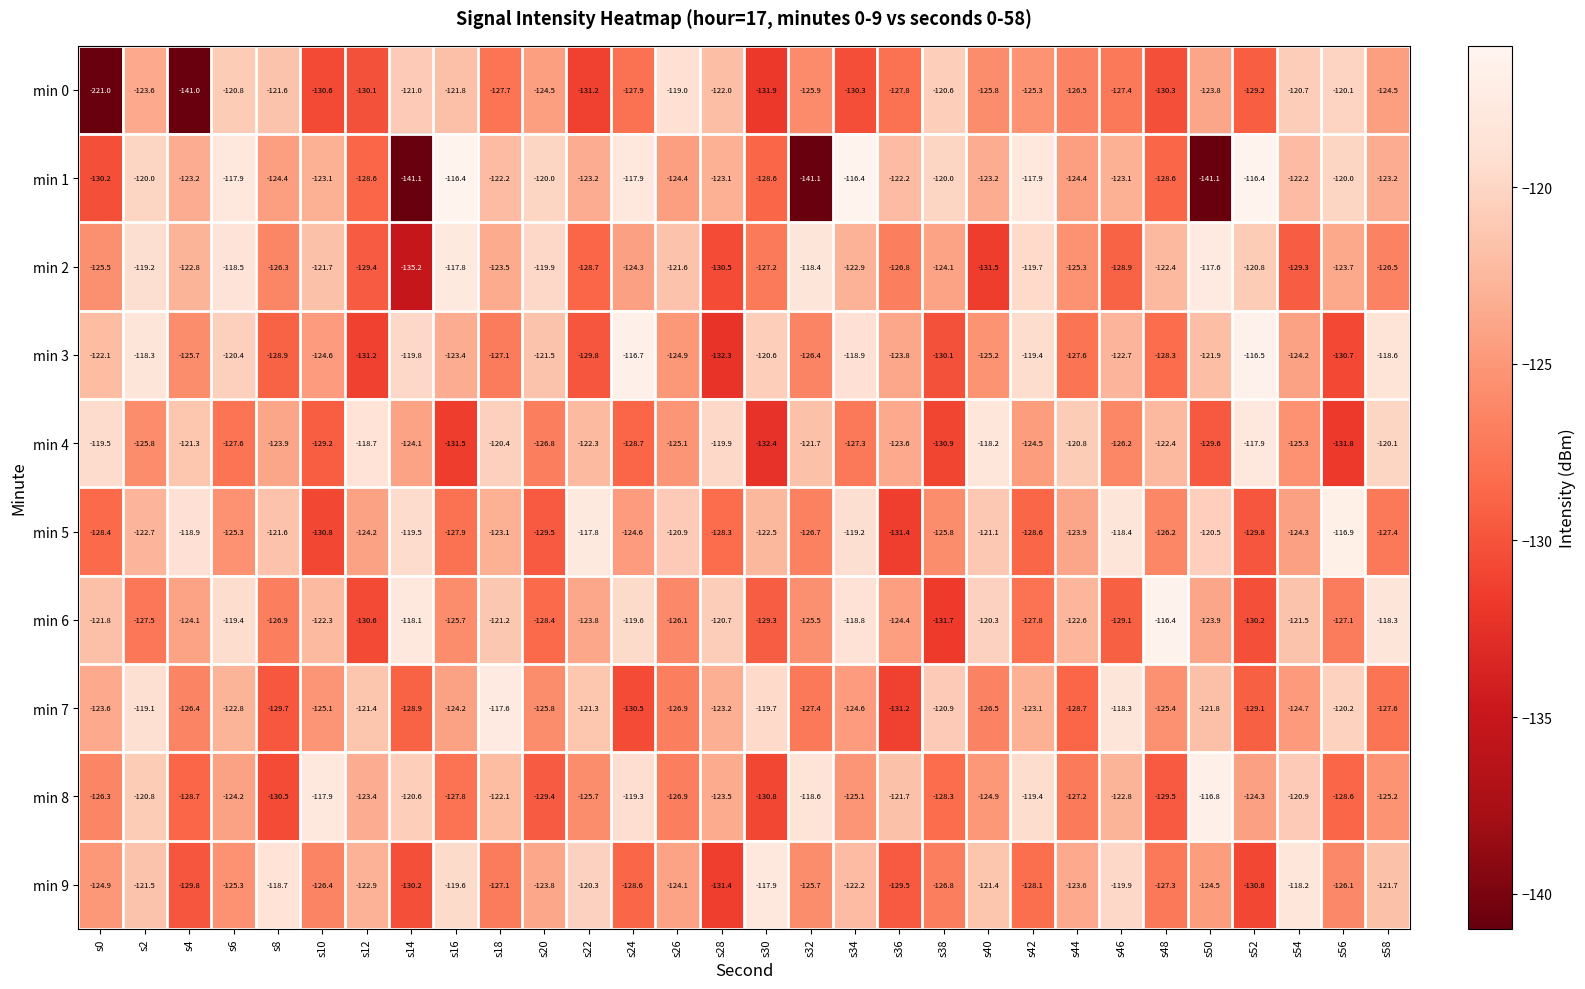

At s2, list the series in order from largest to smallest.

min 3, min 7, min 2, min 1, min 8, min 9, min 5, min 0, min 4, min 6